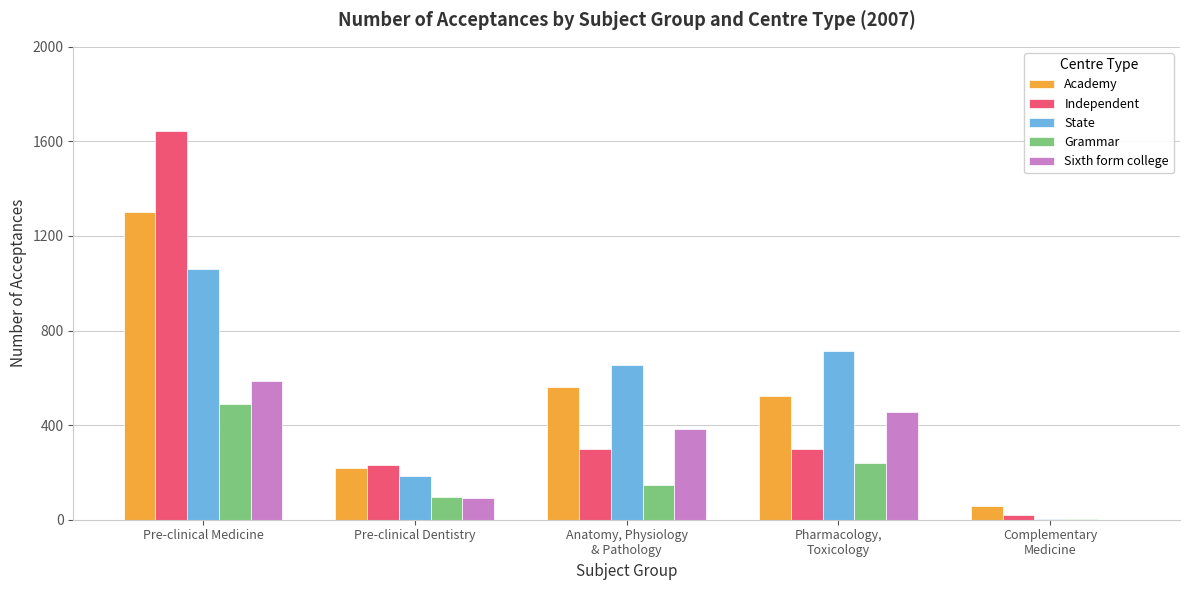

What is the sum of all State values?

2620